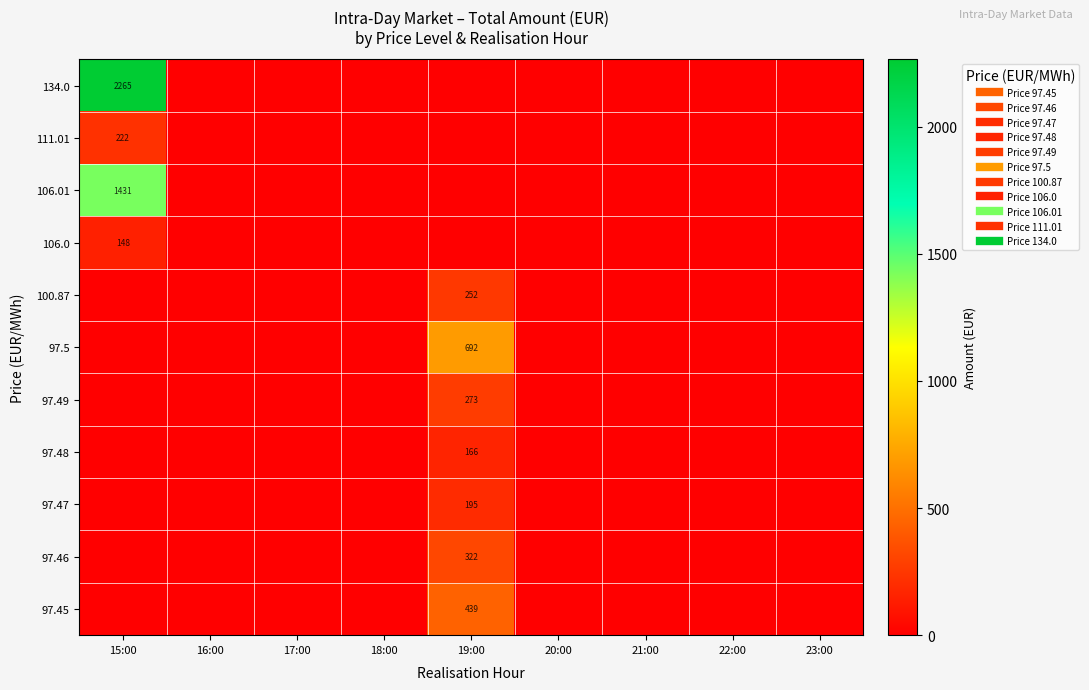

Which category has the highest value across all series?

15:00